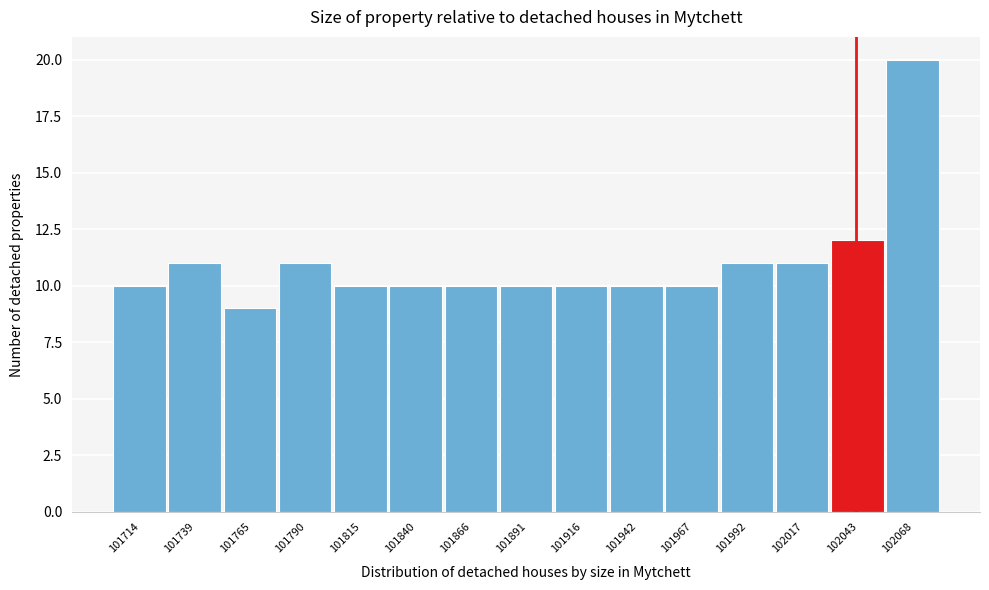

Which range on the x-axis has the tallest bar?

102055 to 102080